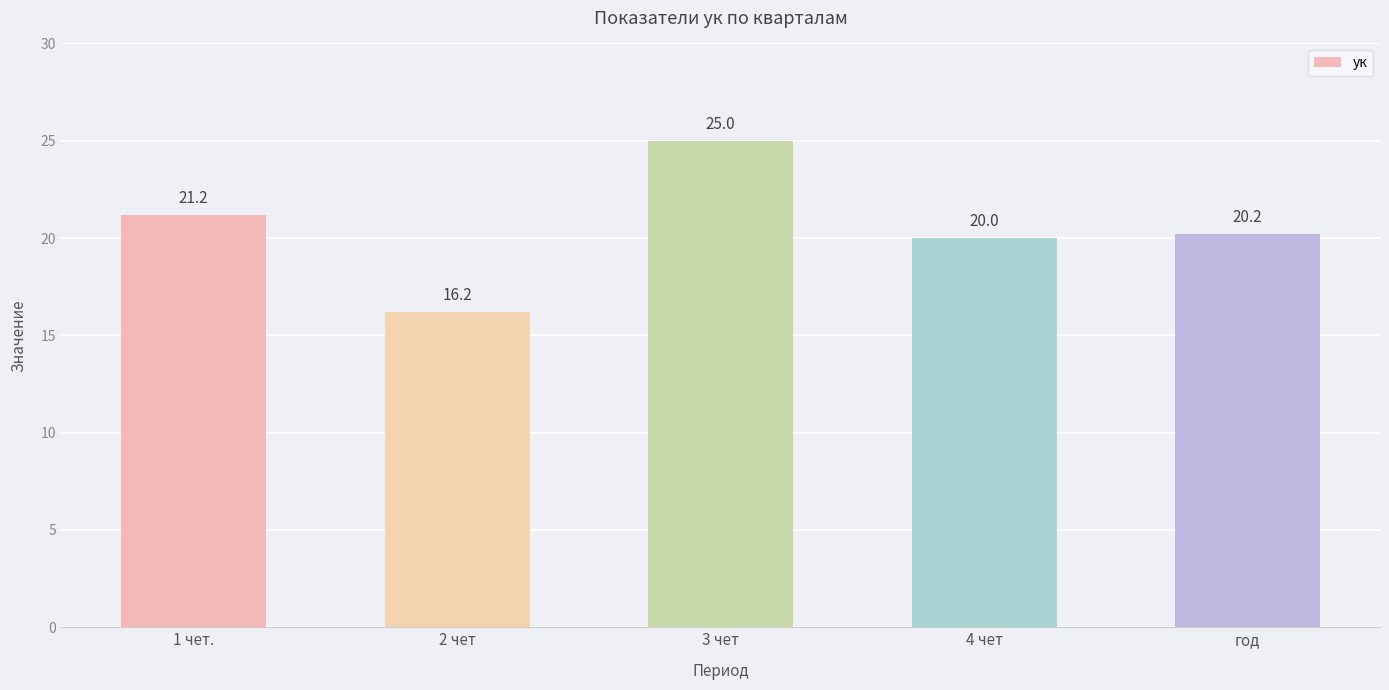

What is the change in value from 2 чет to 3 чет?

+8.8